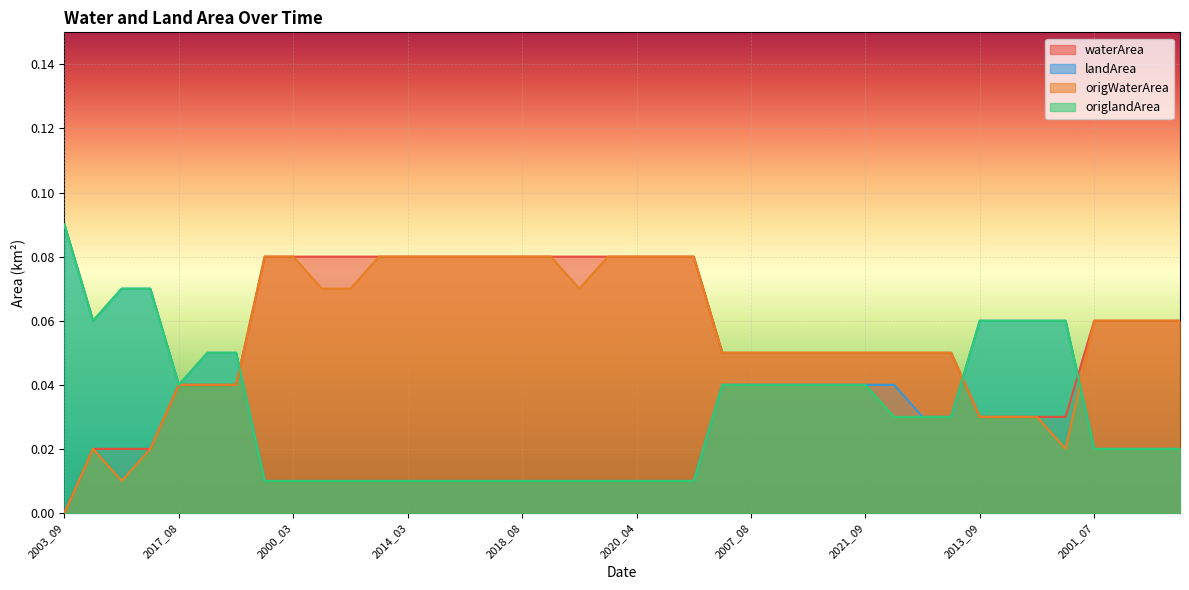

At how many categories does at least one series exceed 0?

40